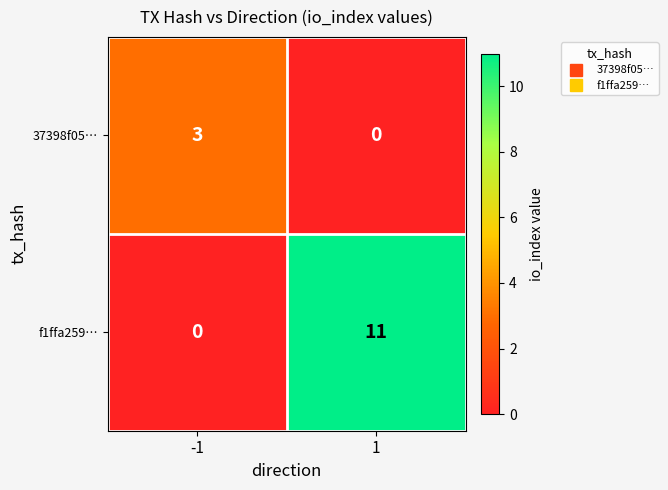

What is the total value across all series at -1?

3